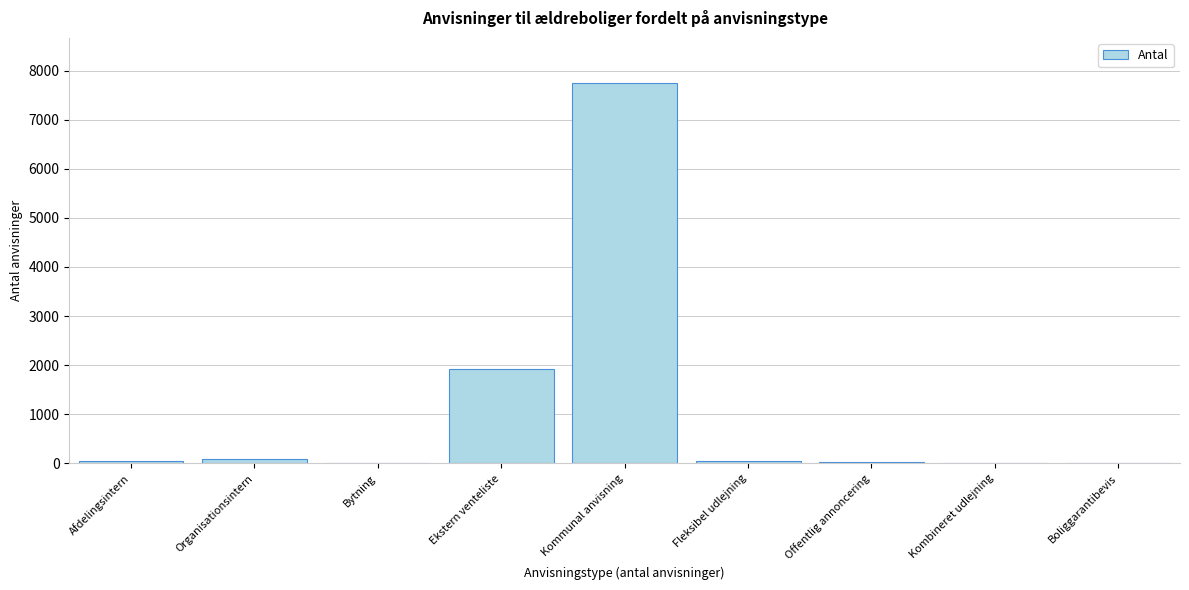

What is the greatest value displayed?

7738